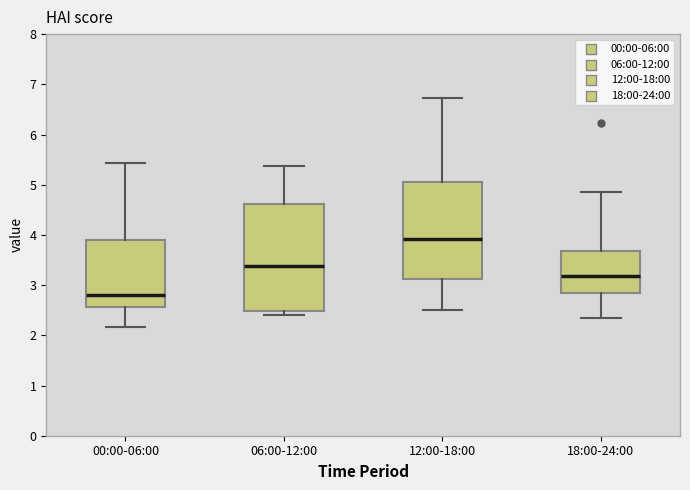

Which box's median line is the lowest?

00:00-06:00